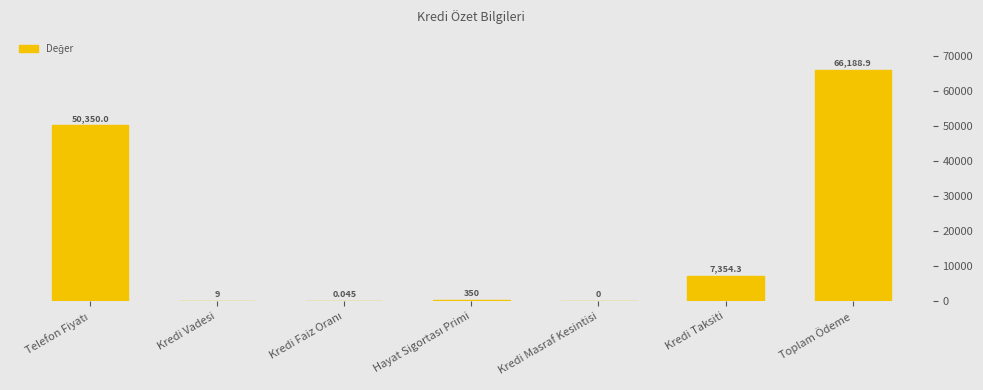

What is the change in value from Kredi Masraf Kesintisi to Toplam Ödeme?

+66188.9